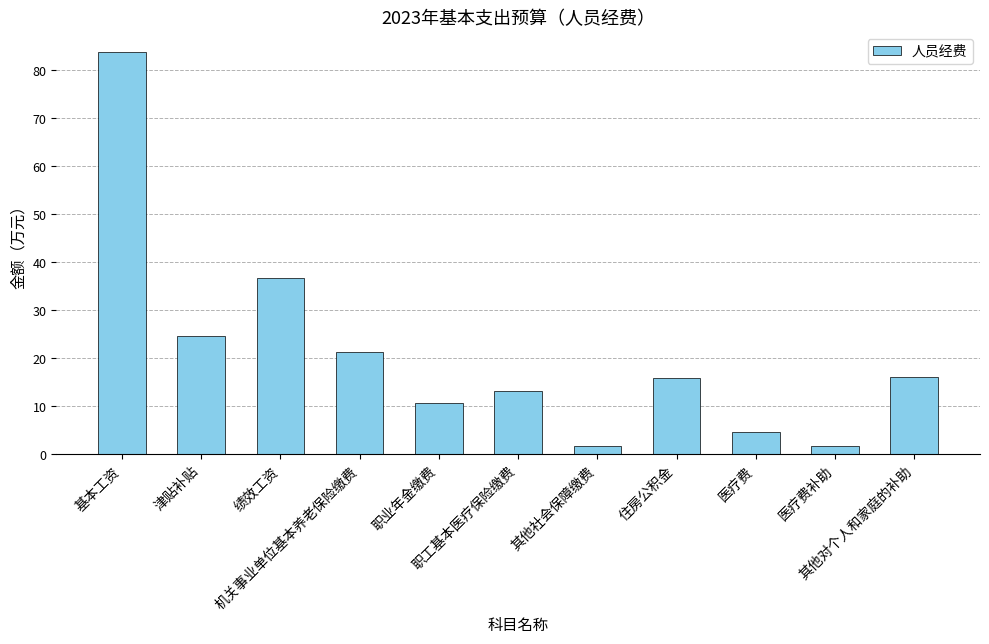

What is the difference between the second highest and second lowest values?

34.9